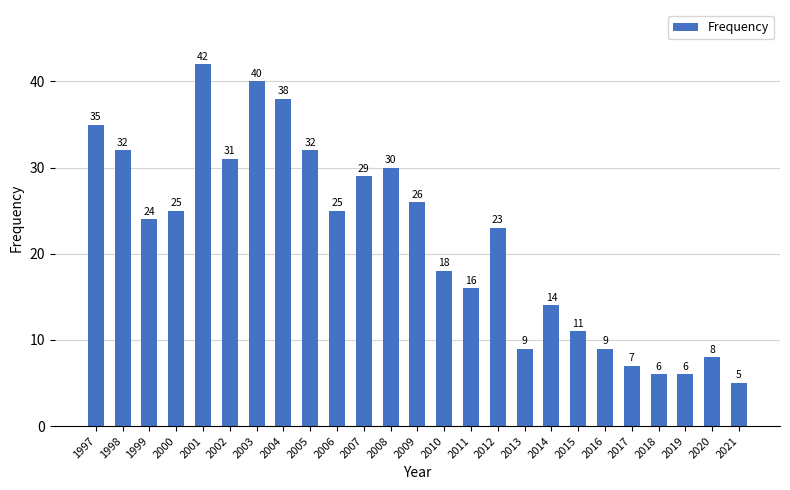

The chart shows a value of 8 at 2020. True or false?

True